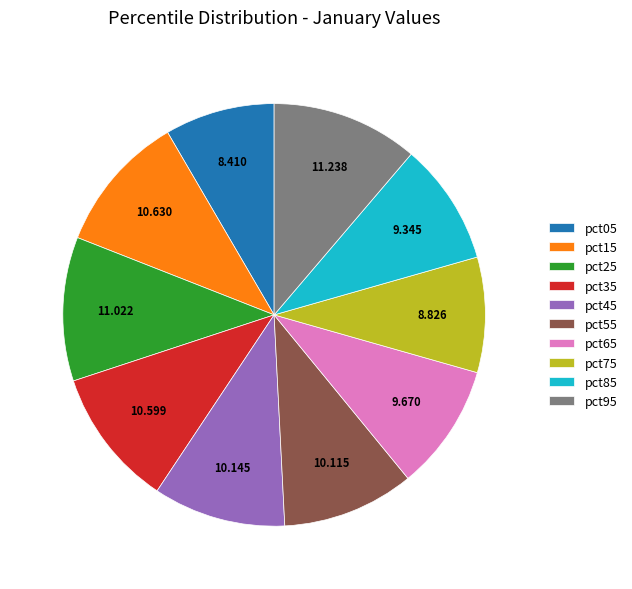

Is there any slice that represents more than half of the pie?

No